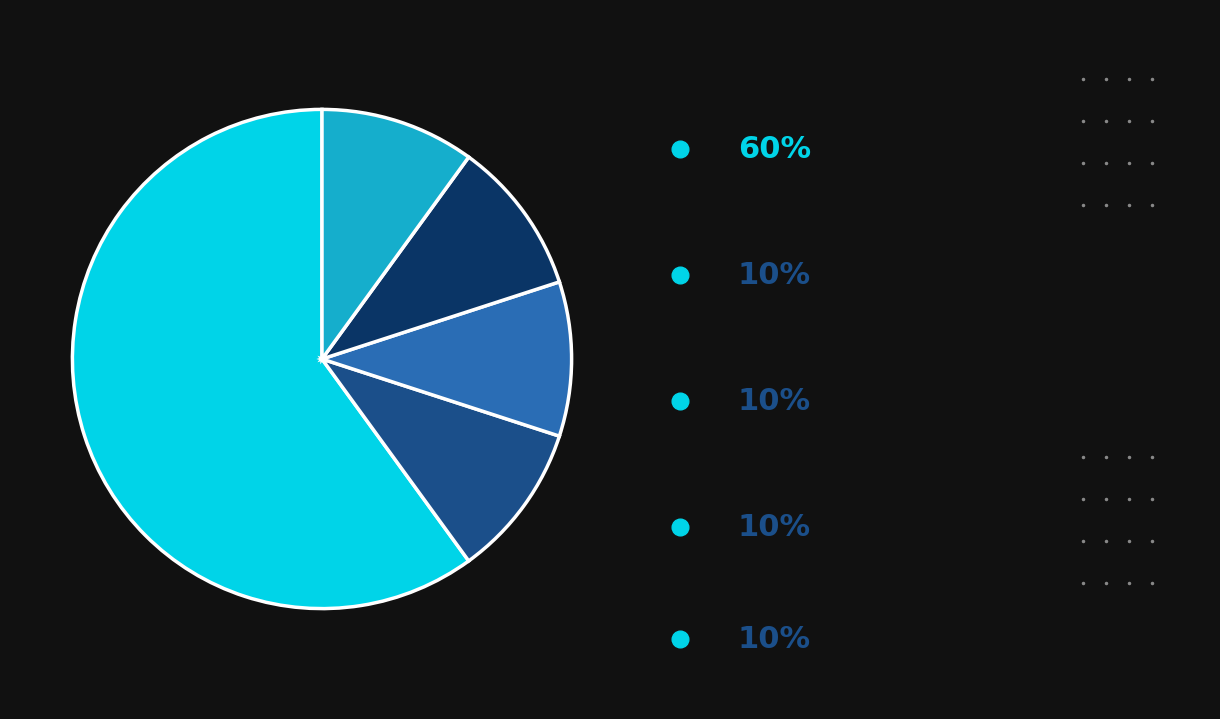

Is there a majority slice in this chart?

Yes